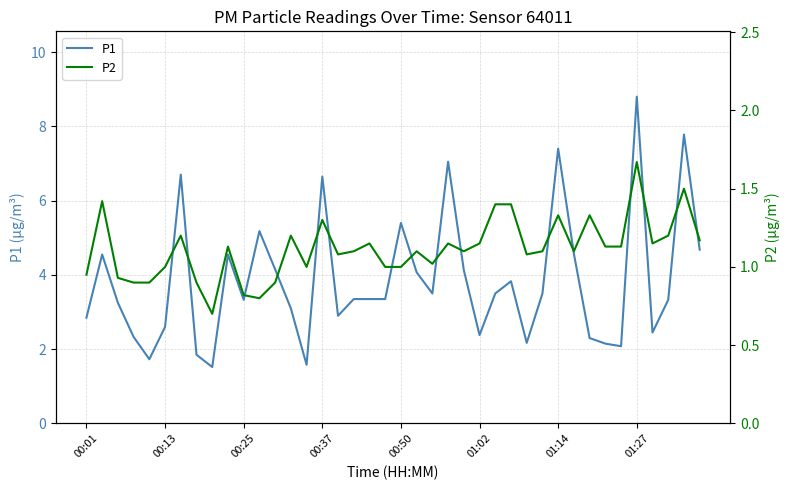

At which label does P1 reach its peak?

01:27